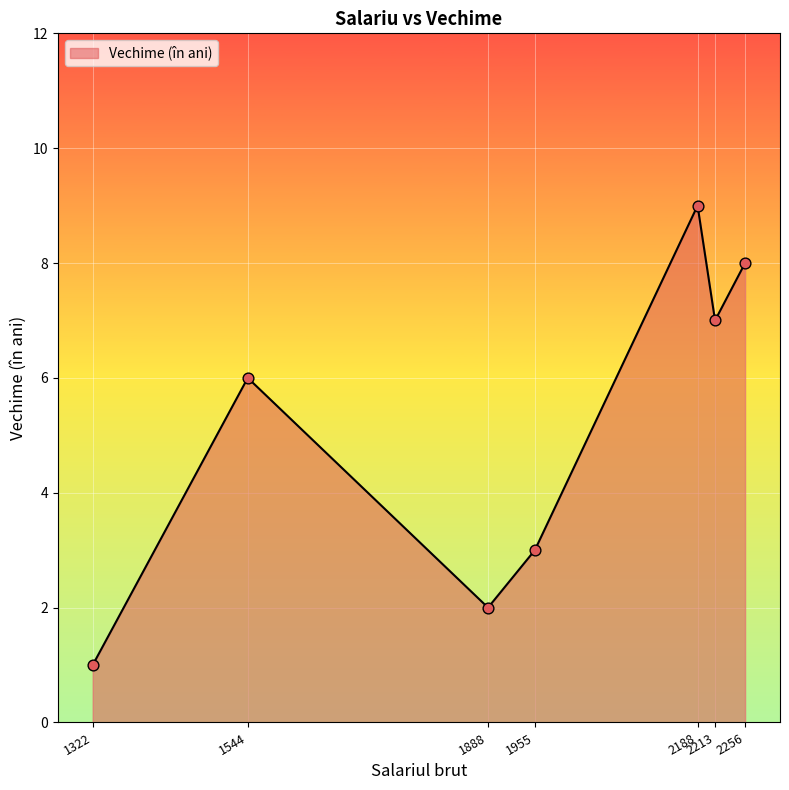

Which has a higher value, 1955 or 1544?

1544